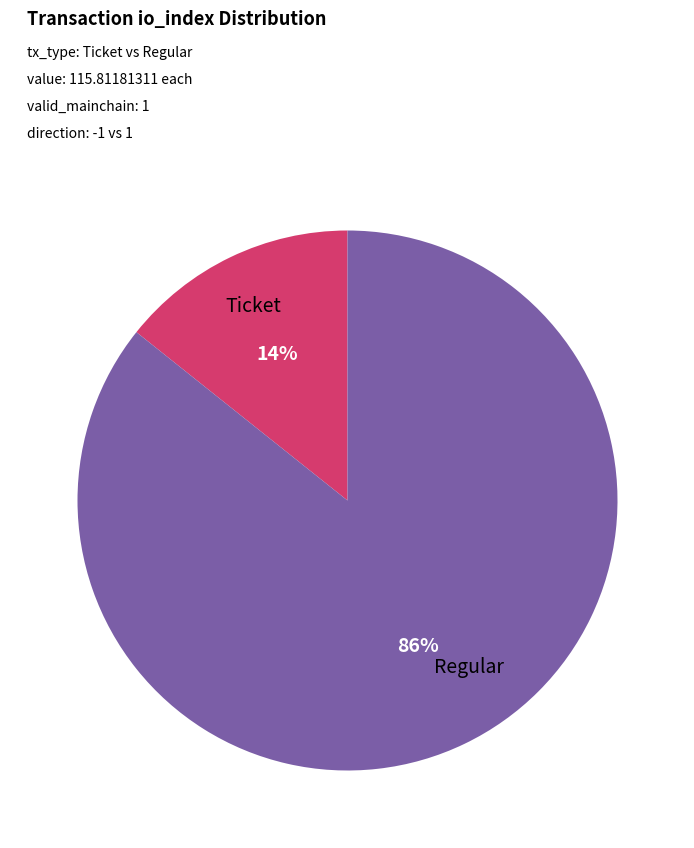

To the nearest percent, what is the average slice percentage?

50%